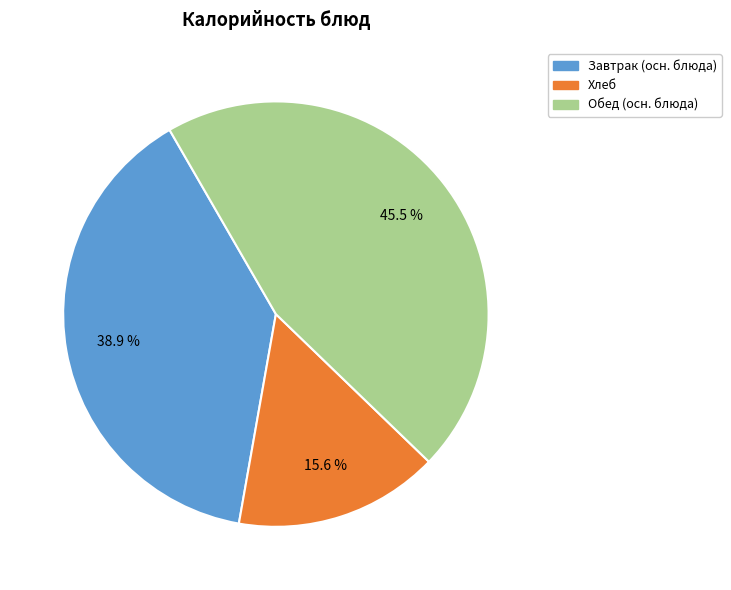

Is there a majority slice in this chart?

No